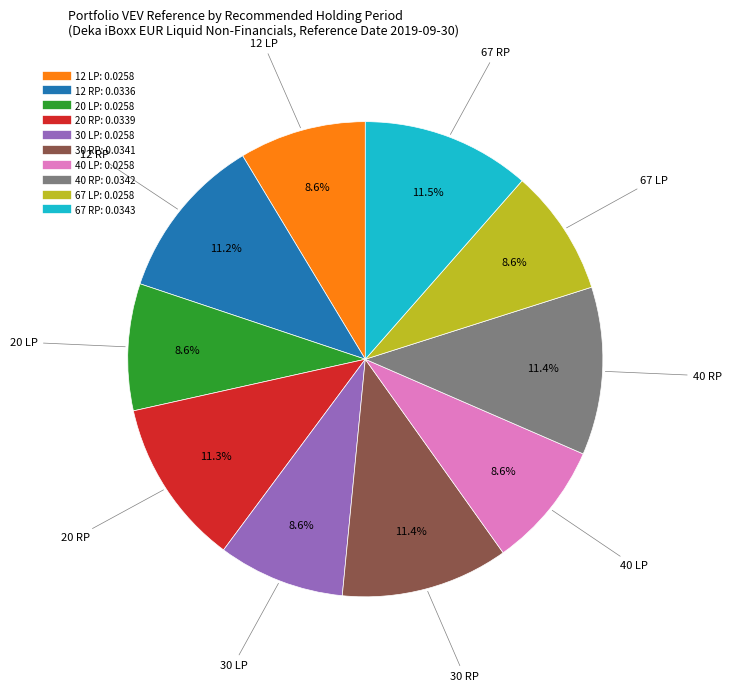

To the nearest percent, what percentage of the pie is 12 LP?

9%